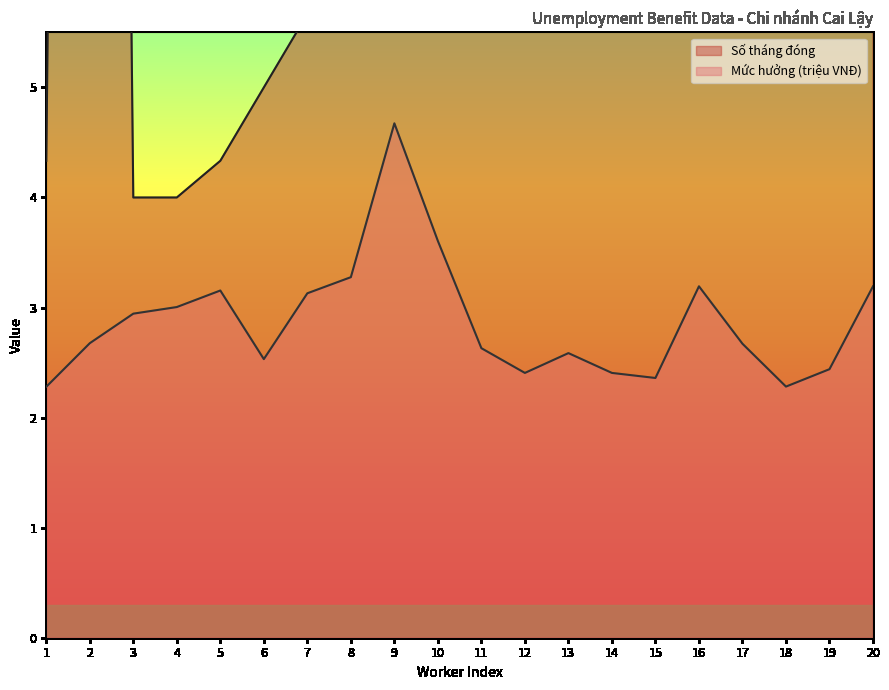

What is the sum of all Mức hưởng (triệu) values?

57.4